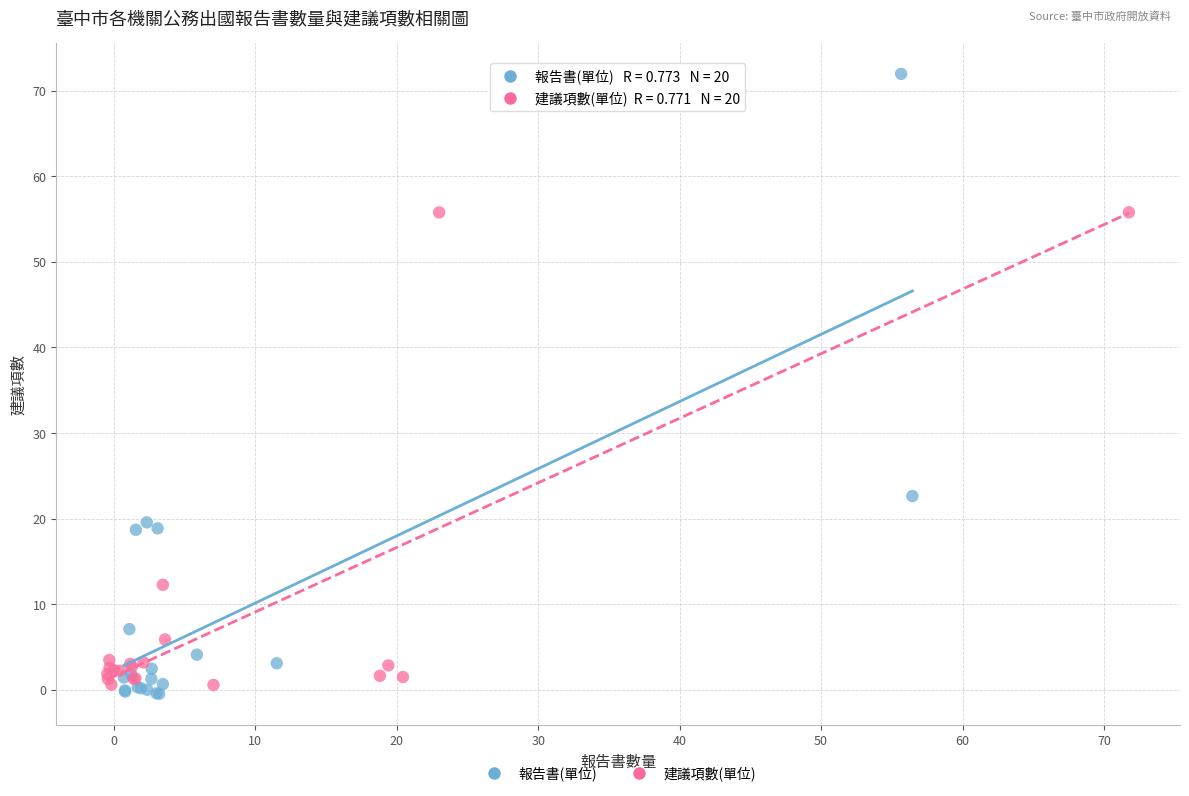

Which series has the largest Y range (max minus min)?

報告書(單位)